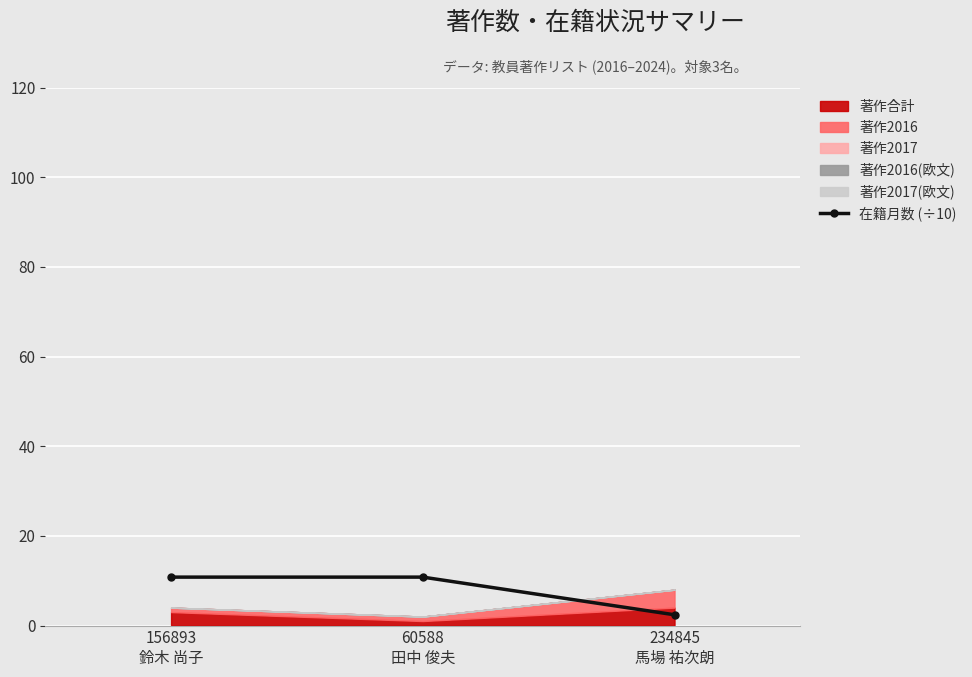

Reading left to right, list all the values displayed in this chart.

156893
鈴木 尚子=10.8	60588
田中 俊夫=10.8	234845
馬場 祐次朗=2.4